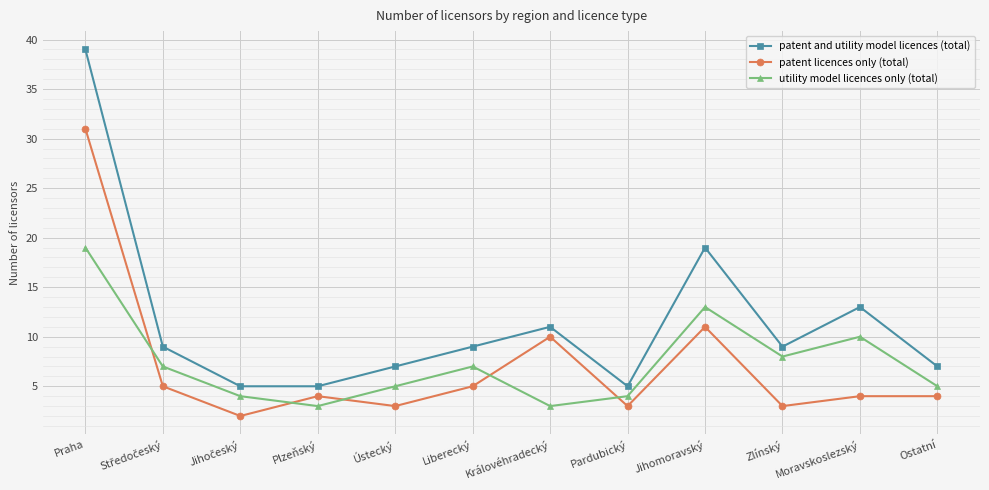

What is the approximate value of utility model licences only (total) at Ústecký?

5